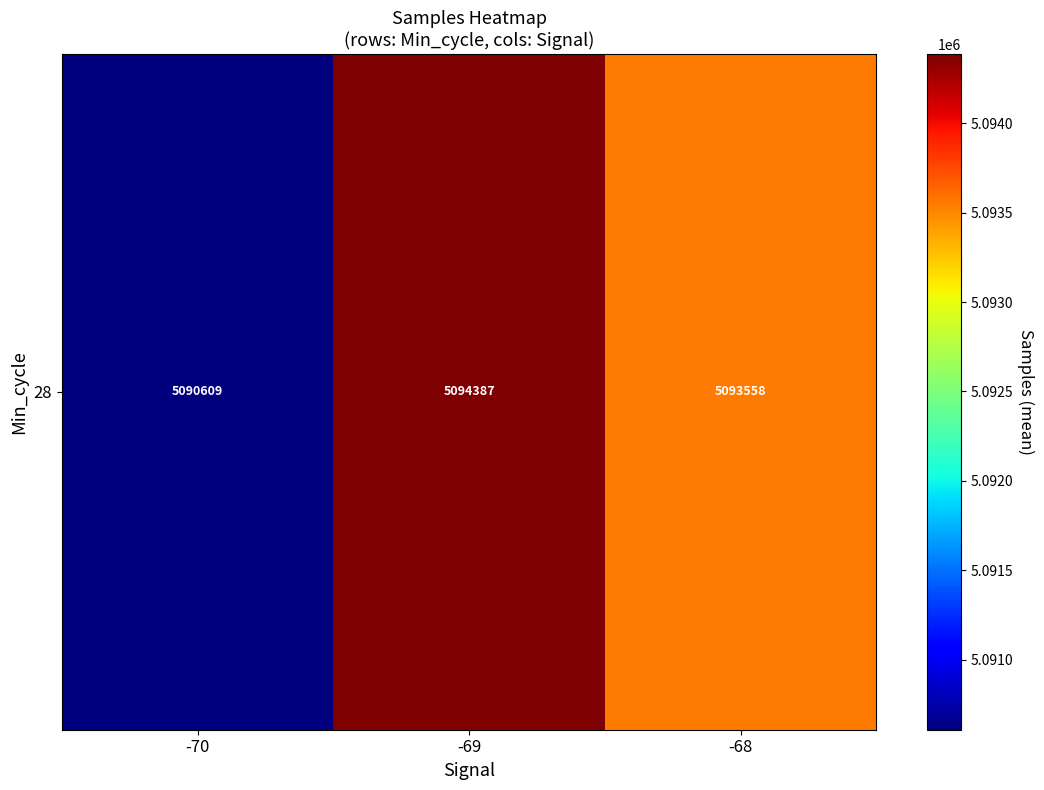

How many categories are shown in the chart?

3